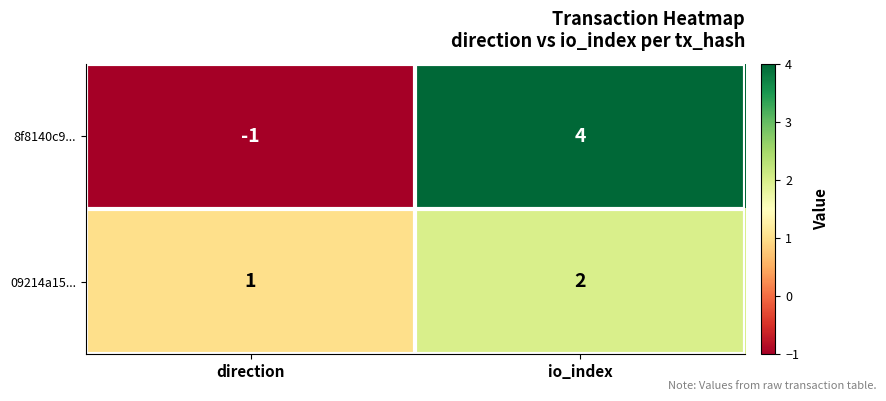

At which label does 8f8140c9... reach its peak?

io_index